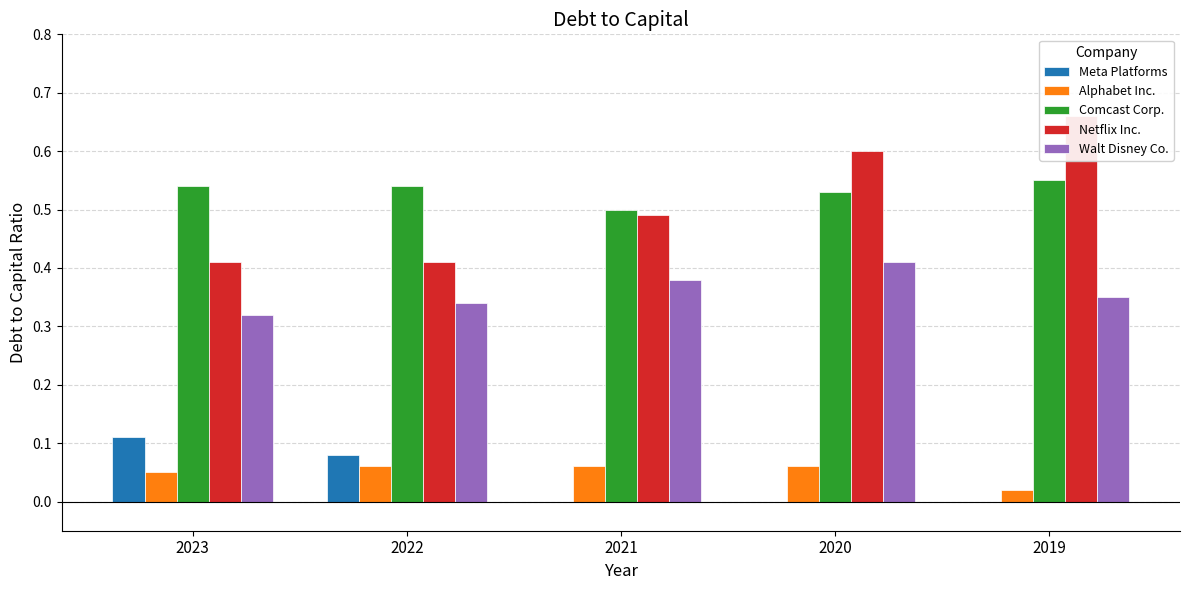

What is the average value of the Netflix Inc. series?

0.5